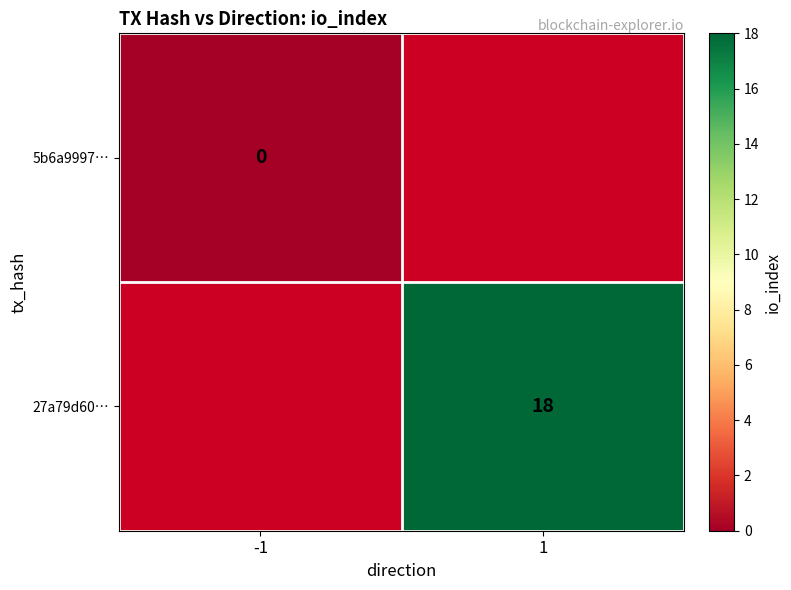

The value of 27a79d60… at 1 is 29. True or false?

False